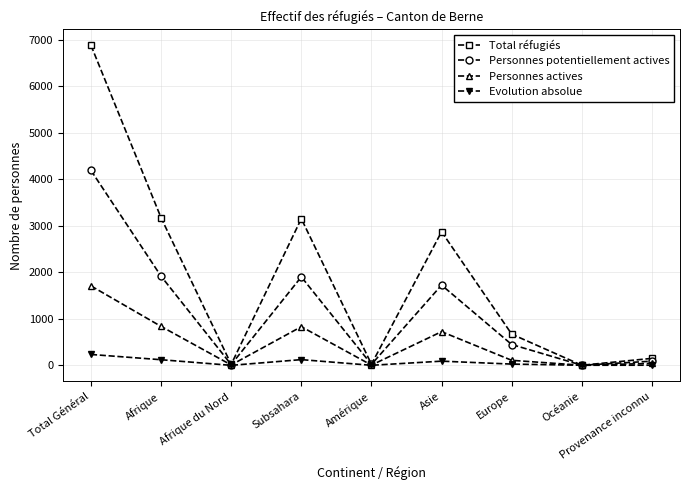

What is the difference between the maximum and second lowest values in the Personnes actives series?

1703